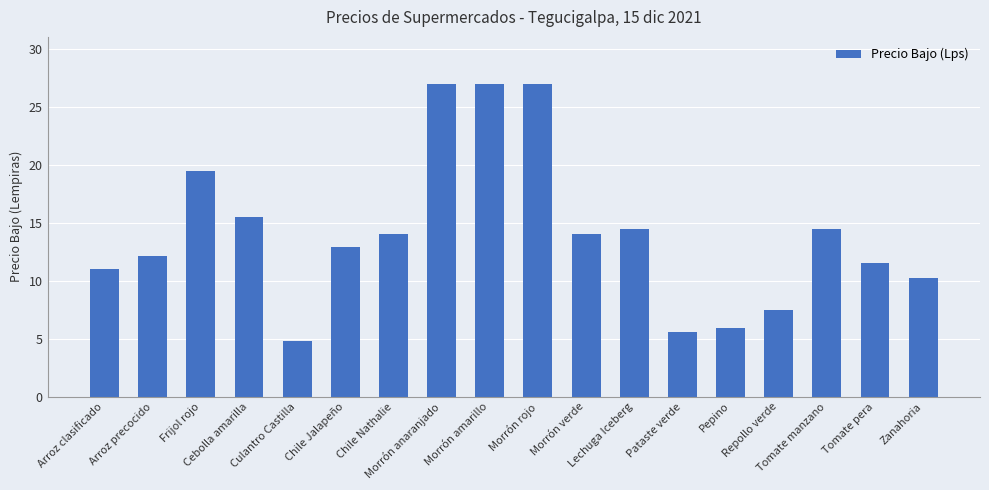

What is the sum of all values?

254.6